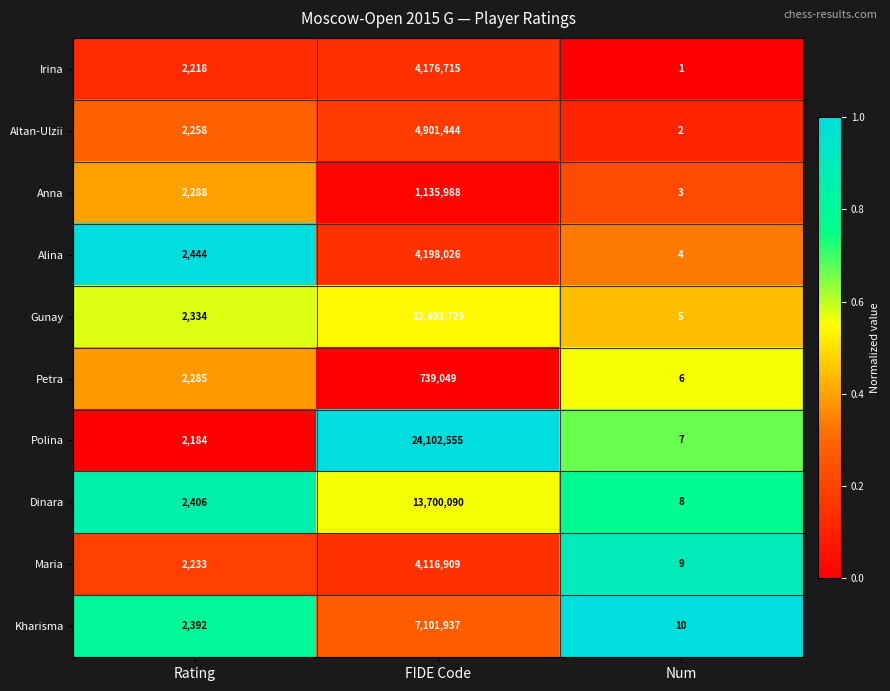

What is the approximate value of Alina at Num?

4